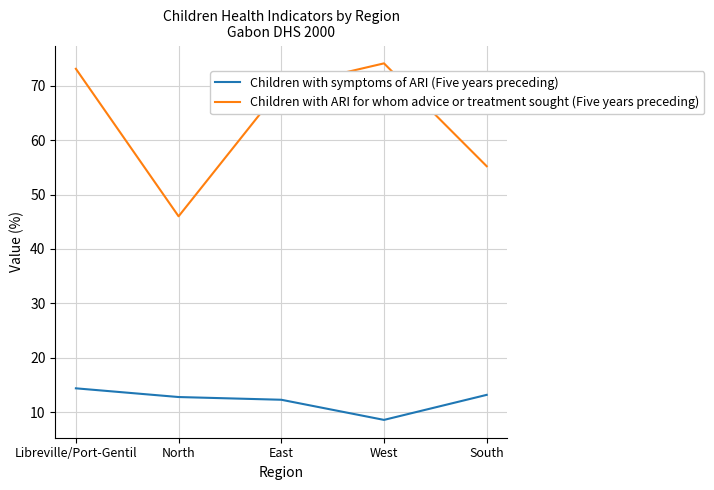

Which series has the largest range (max minus min)?

Children with ARI for whom advice or treatment sought (Five years preceding)